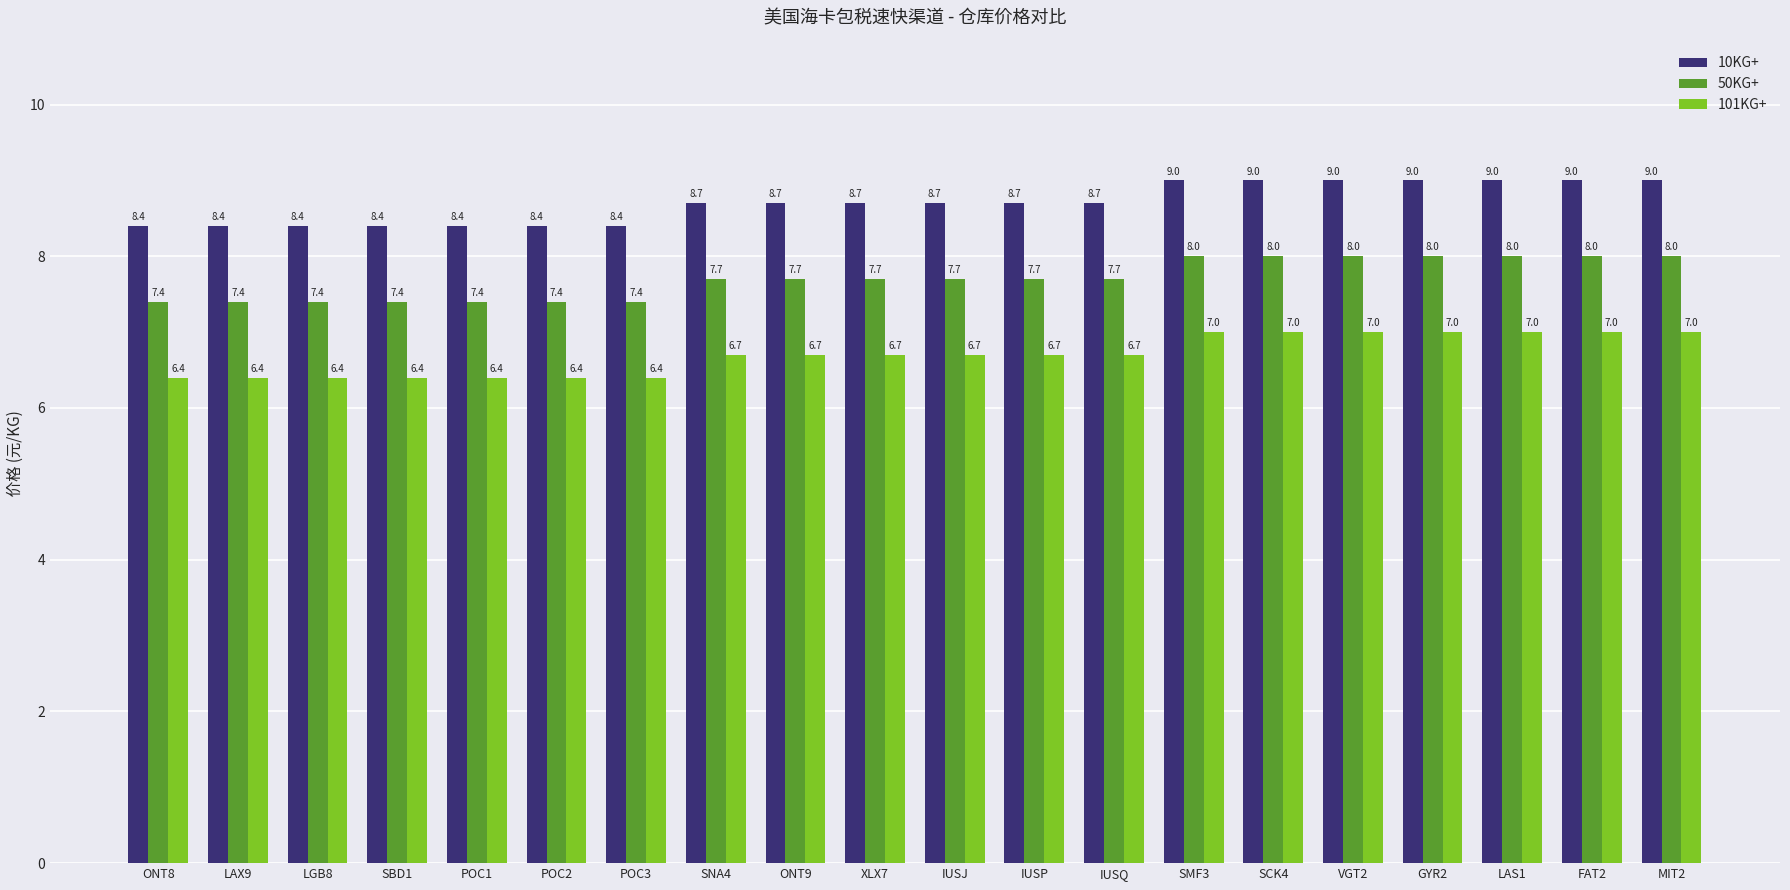

How many 10KG+ values are between 8 and 9?

20